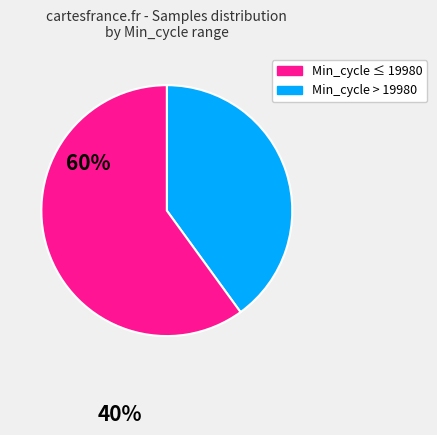

Does any single category account for the majority?

Yes